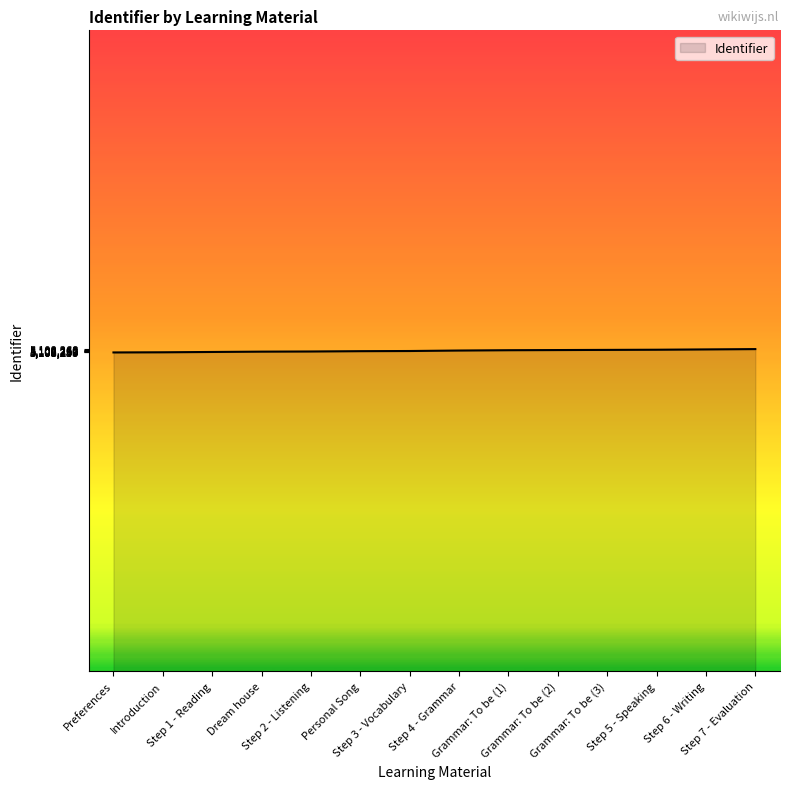

What is the maximum value shown in the chart?

5108268